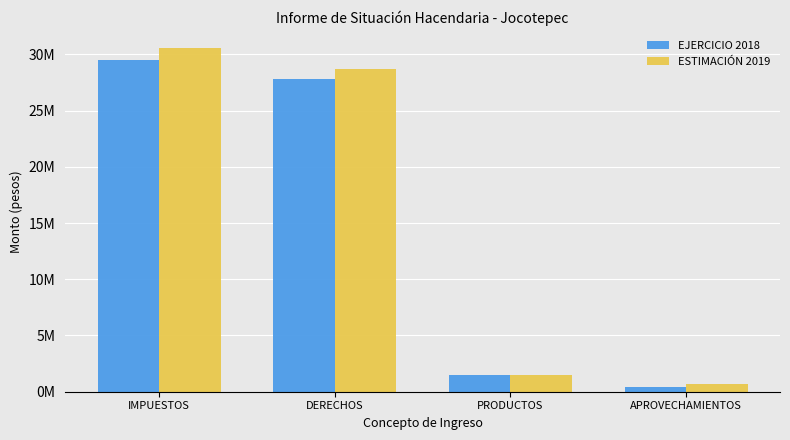

What are all the series names shown in the legend?

EJERCICIO 2018, ESTIMACIÓN 2019